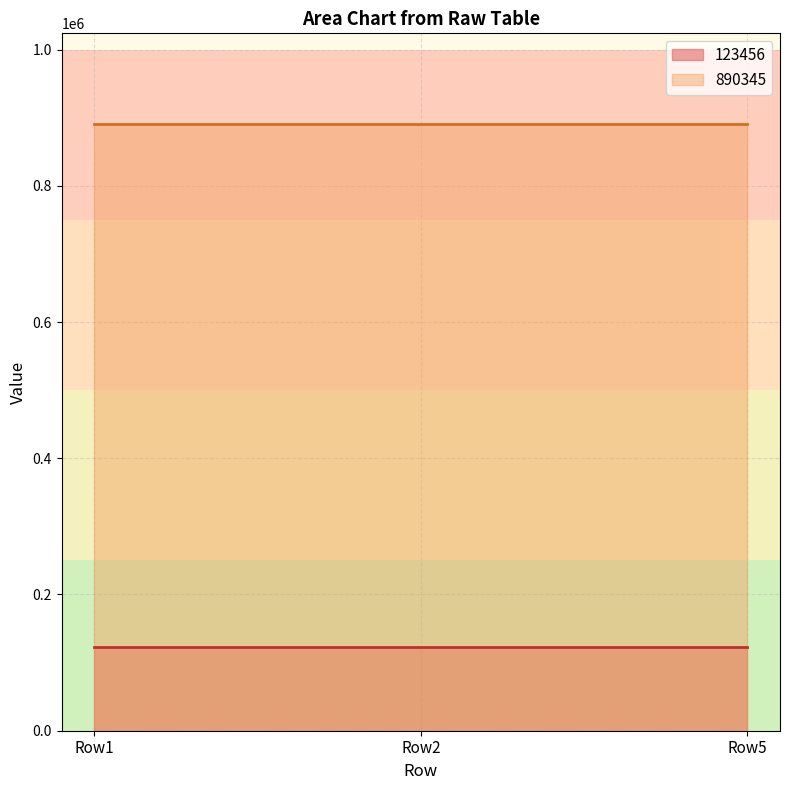

Count the number of categories in the chart.

3